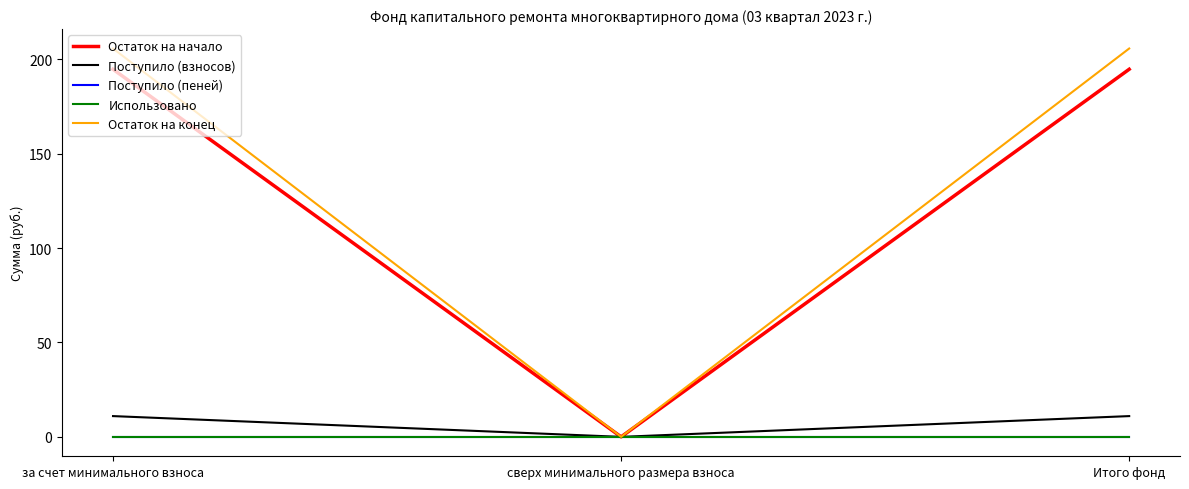

Is the value of Поступило (взносов) at за счет минимального взноса greater than the value of Остаток на начало at за счет минимального взноса?

No